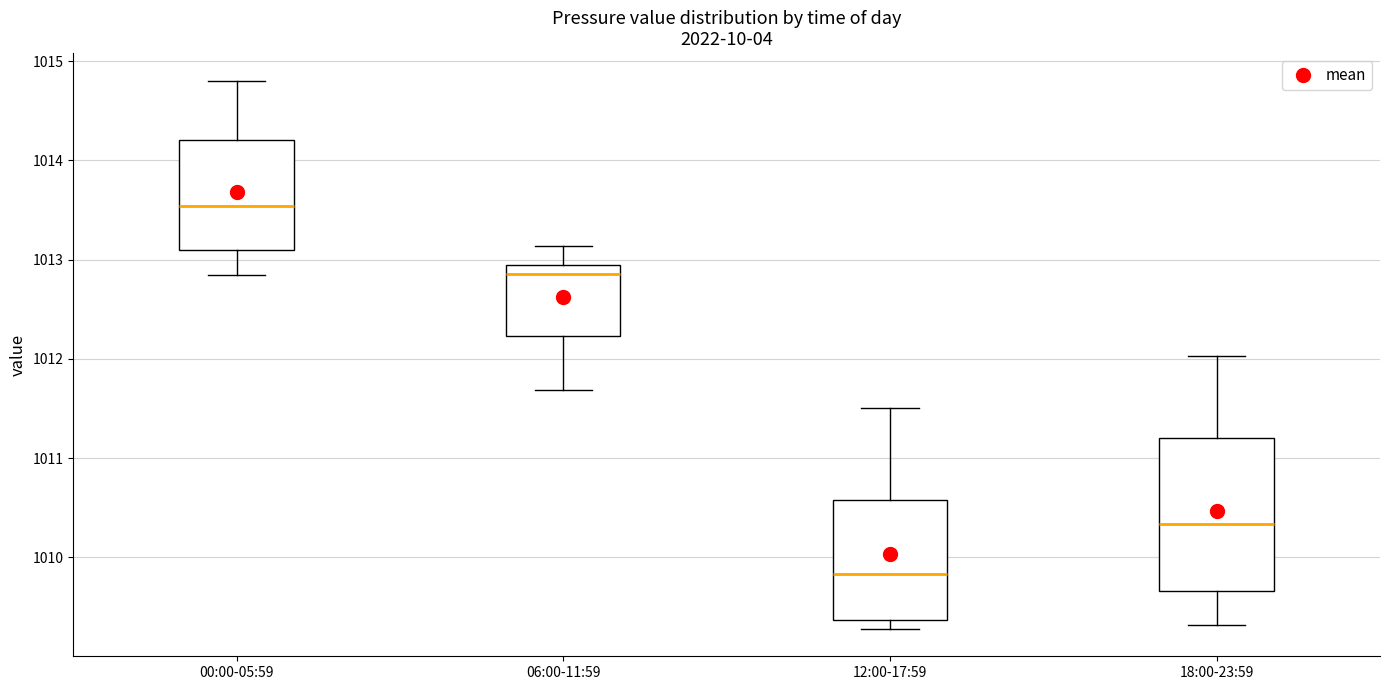

Reading left to right, transcribe this box plot: for each box, give where its median line is, the range the box spans, and where its two whiskers end, as read against the y-axis. The values are not printed on the chart, so give them approximately, as read against the axis.

00:00-05:59: median 1013.5, box 1013.1 to 1014.2, whiskers 1012.8 to 1014.8
06:00-11:59: median 1012.9 (just below the box's upper edge), box 1012.2 to 1012.9, whiskers 1011.7 to 1013.1
12:00-17:59: median 1009.8, box 1009.4 to 1010.6, whiskers 1009.3 to 1011.5
18:00-23:59: median 1010.3, box 1009.7 to 1011.2, whiskers 1009.3 to 1012.0